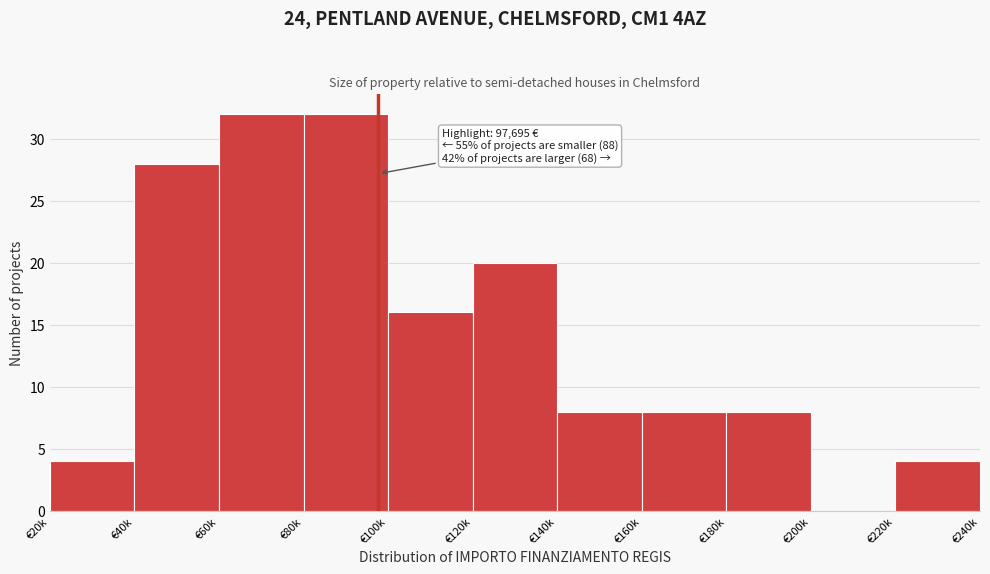

Reading left to right, list all the values displayed in this chart.

€20k=4	€40k=28	€60k=32	€80k=32	€100k=16	€120k=20	€140k=8	€160k=8	€180k=8	€200k=0	€220k=4